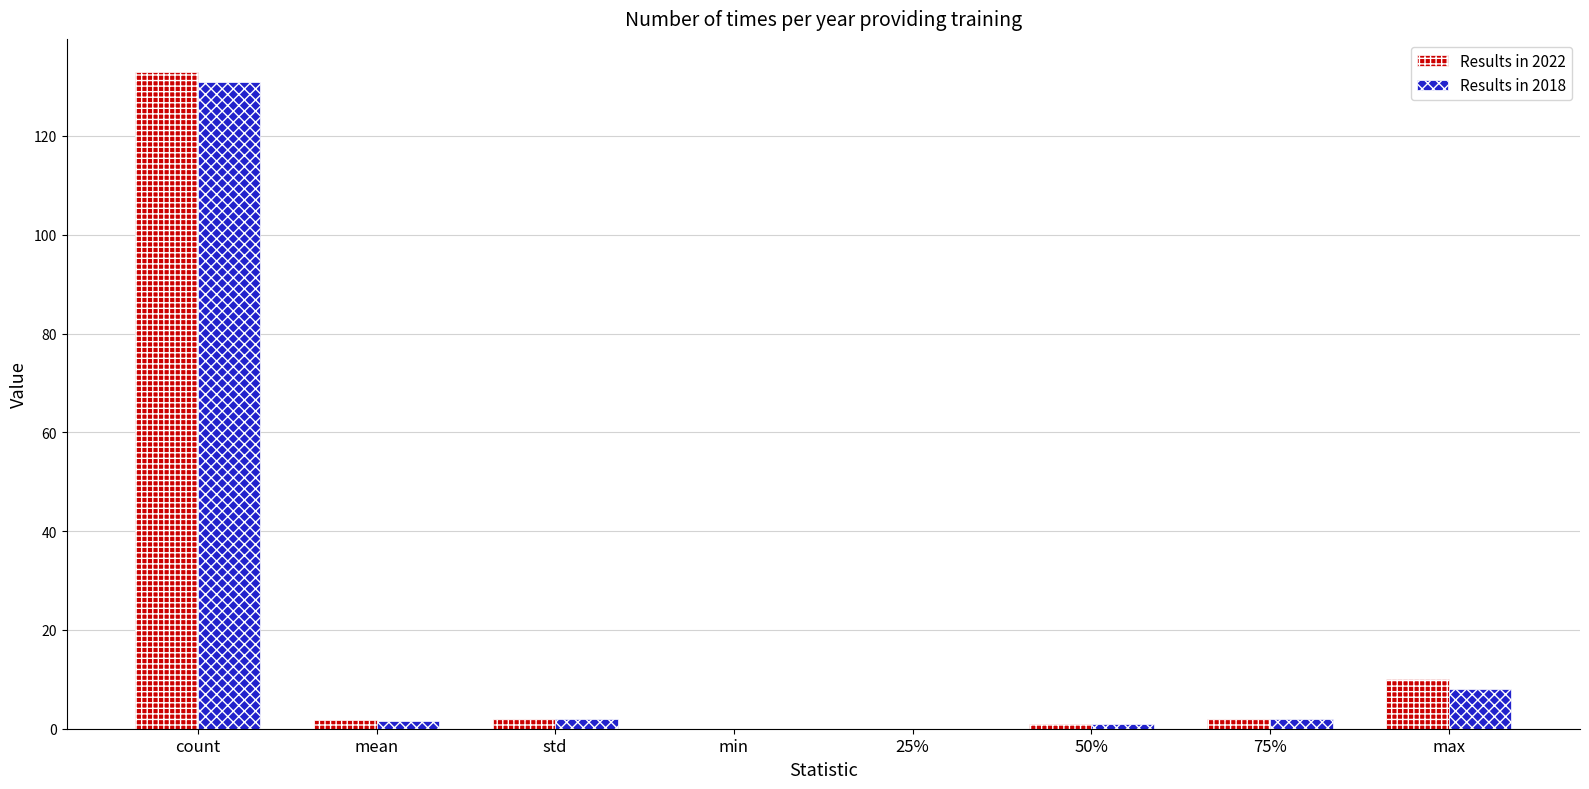

What is the highest value of the Results in 2022 series?

133.0